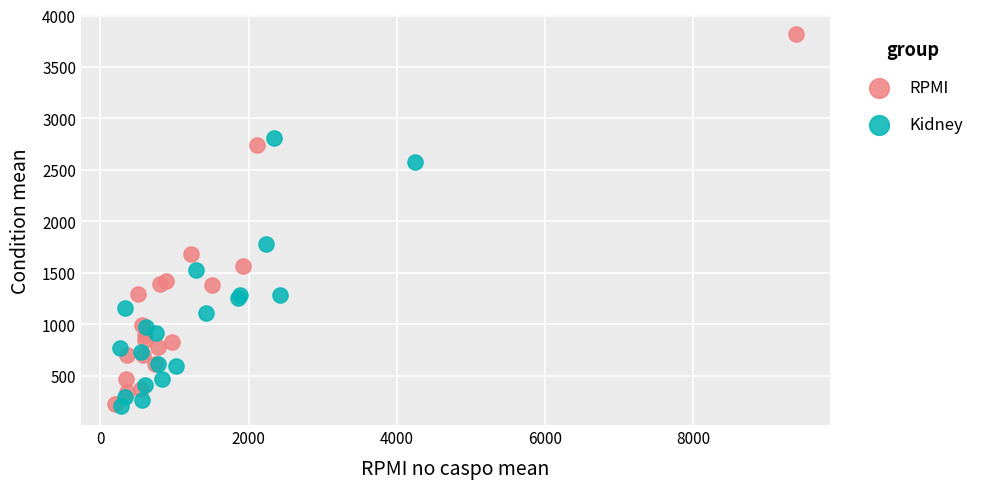

Which series contains the highest Y value?

RPMI